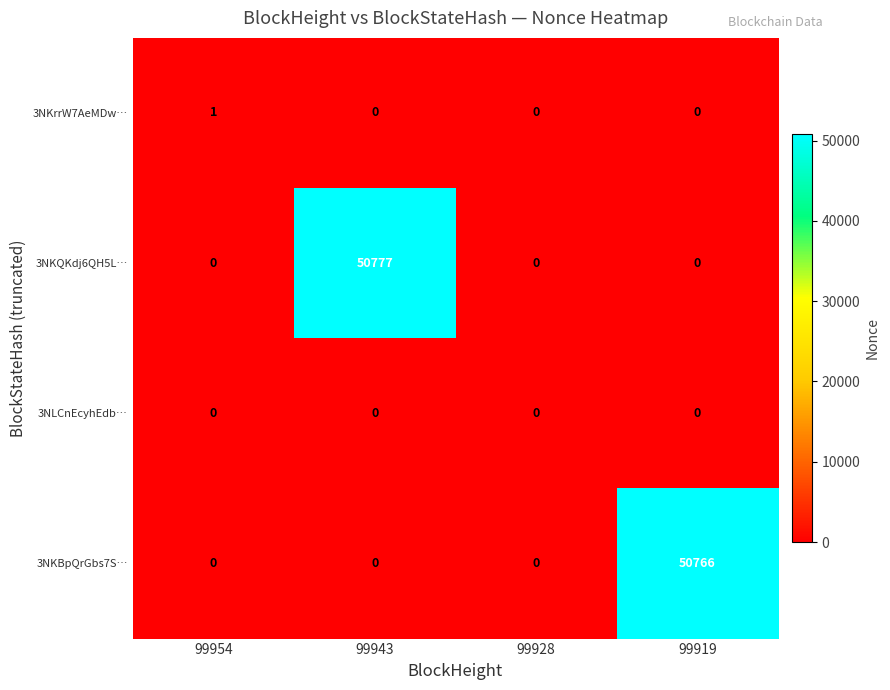

Count the 3NKBpQrGbs7S… values in the range 0 to 50766.

4